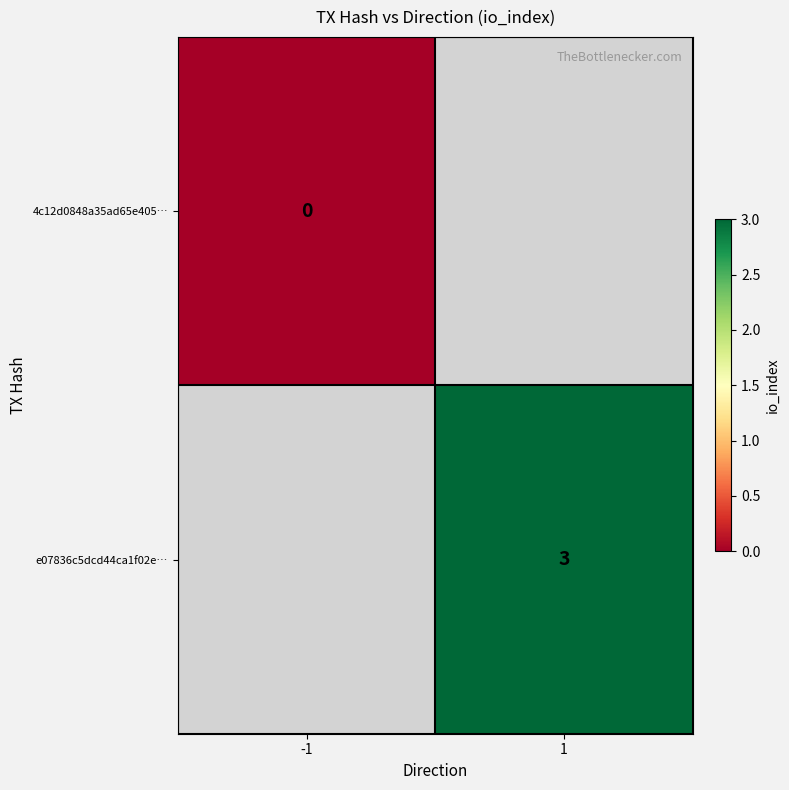

True or false: e07836c5dcd44ca1f02e… has a value of 3 at 1.

True